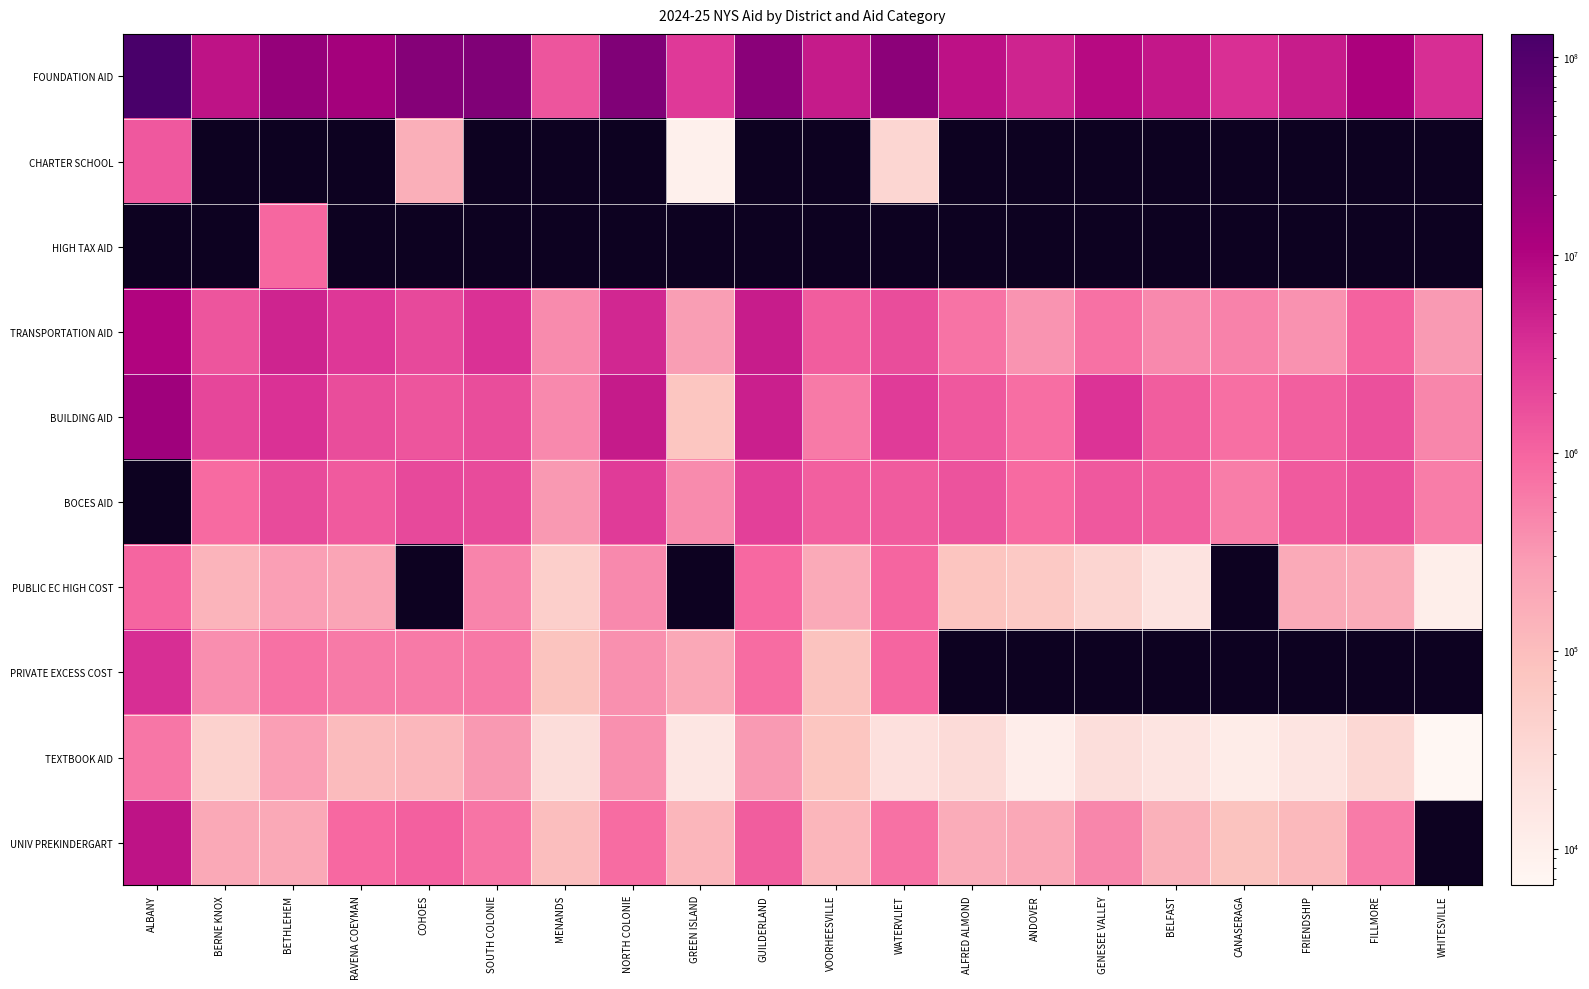

What is the maximum value for UNIV PREKINDERGART?

7155442.0